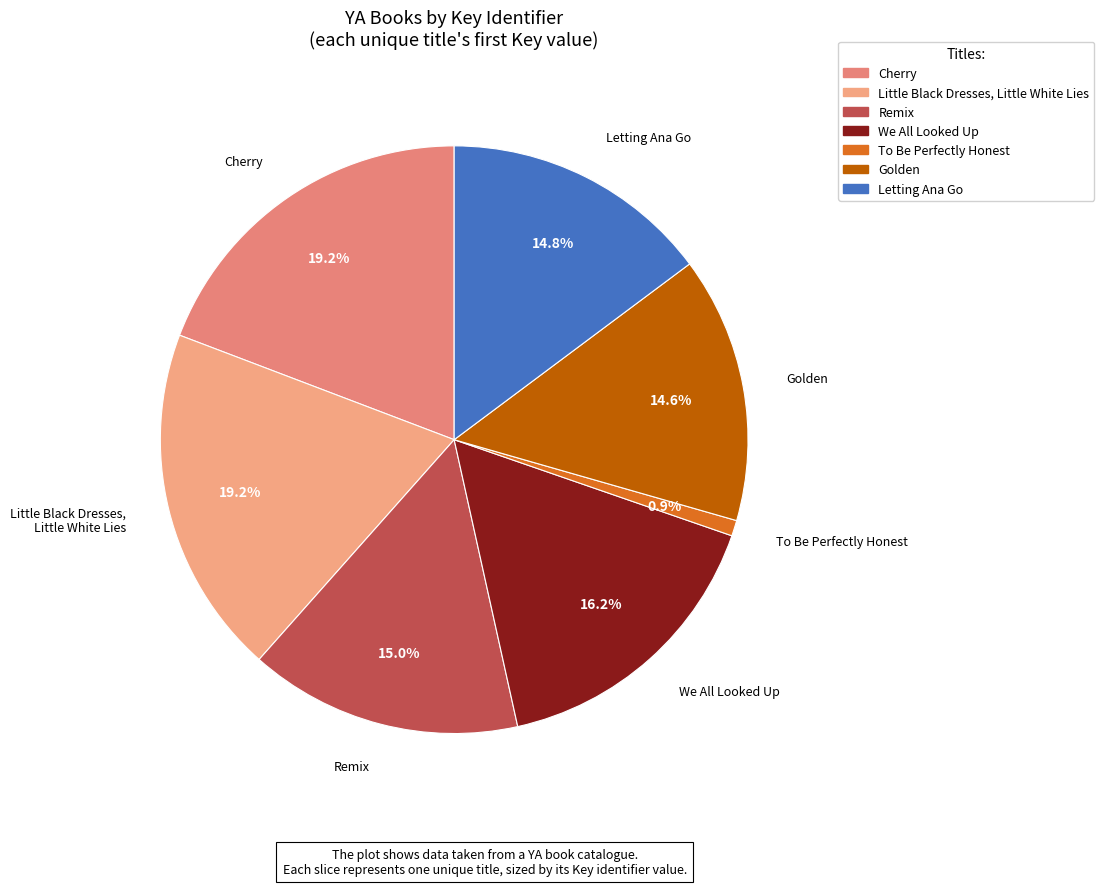

What is the smallest slice in the pie chart?

To Be Perfectly Honest